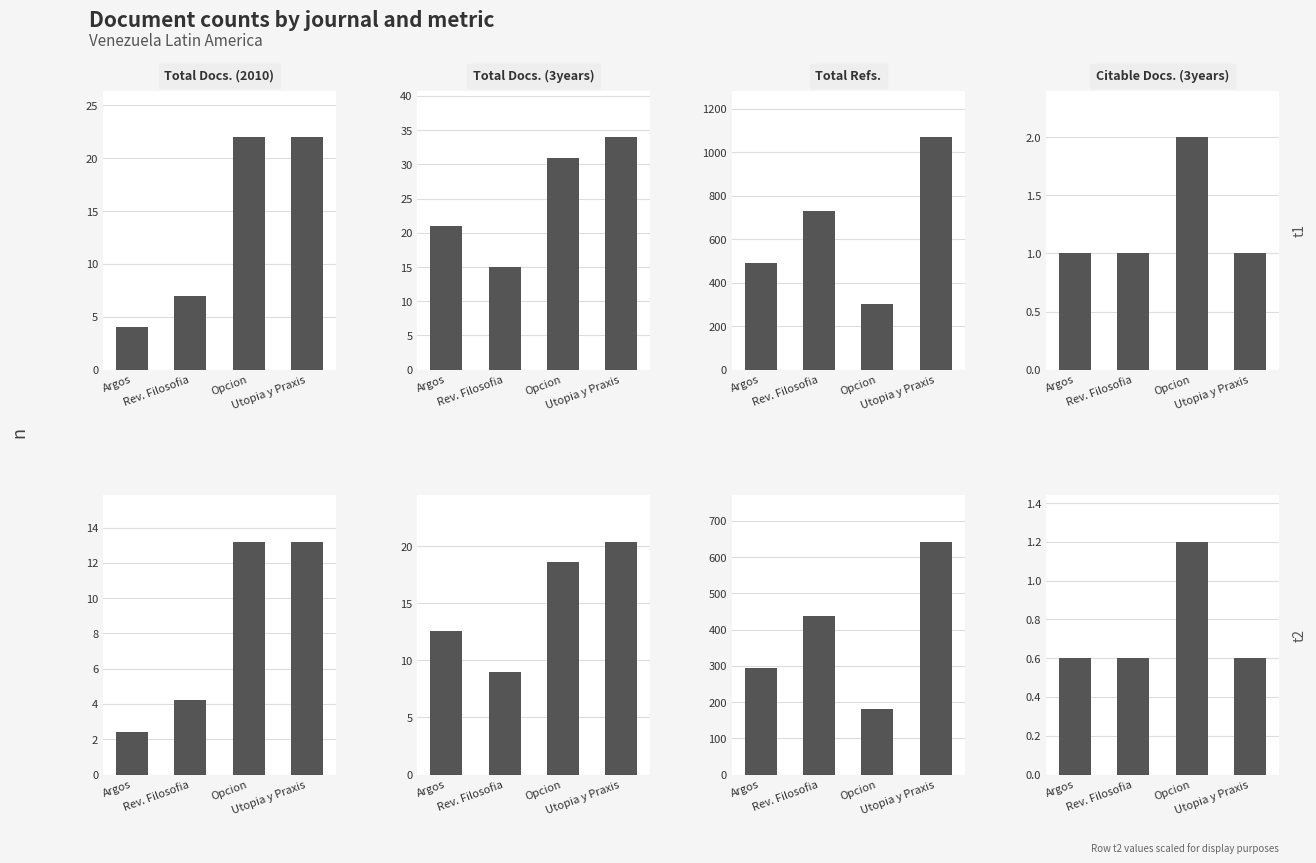

What is the minimum value shown in the chart?

0.6